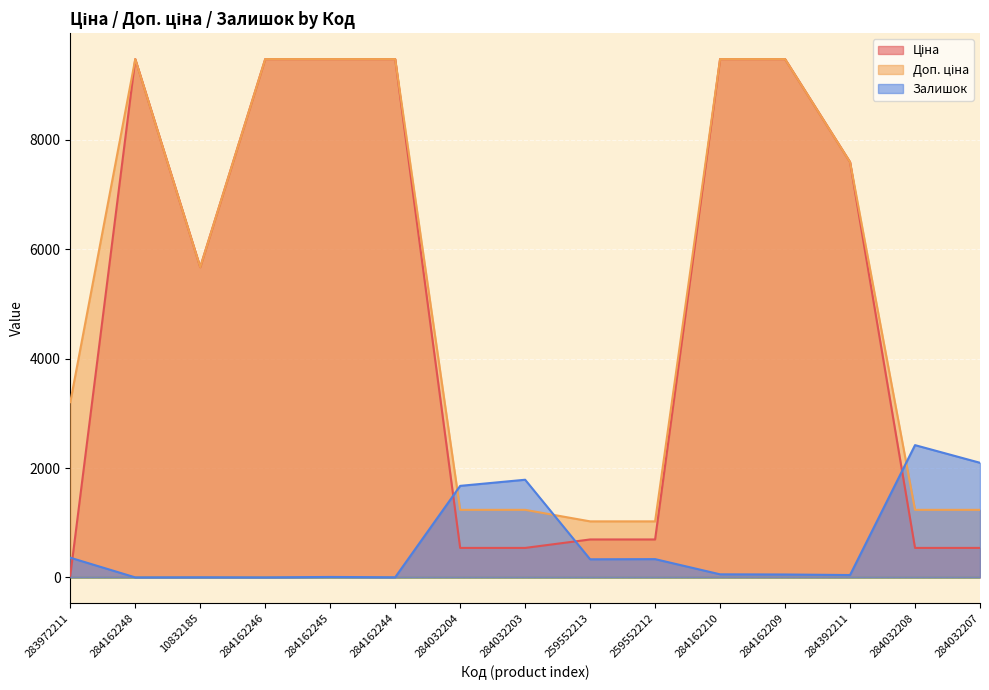

What is the difference between the Доп. ціна values at 284032203 and 259552212?

210.8